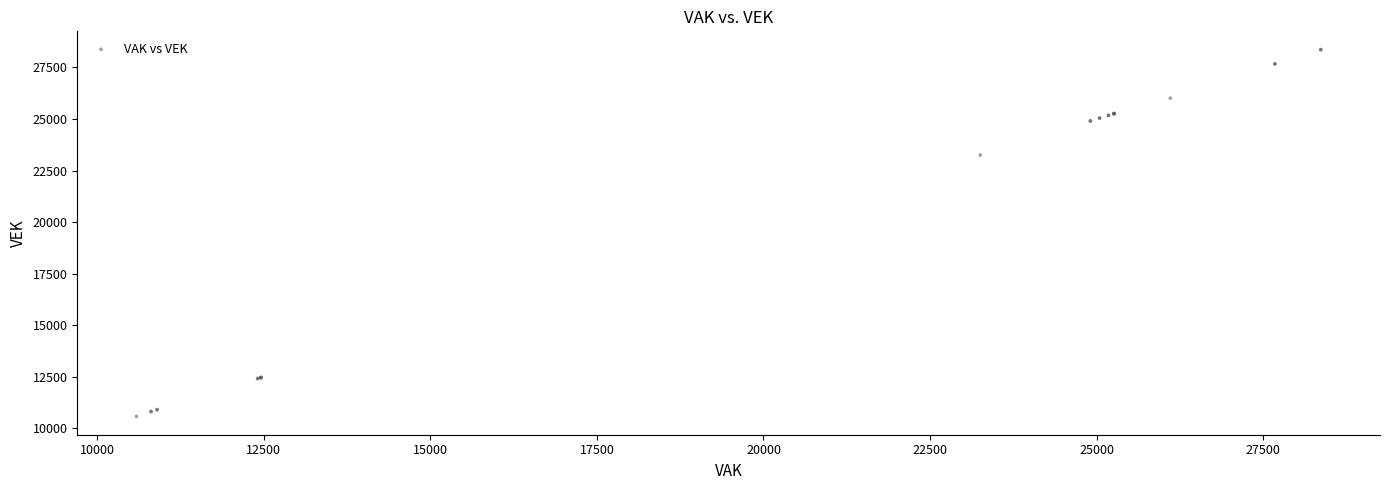

What Y value in the scatter plot is closest to 19468?

23250